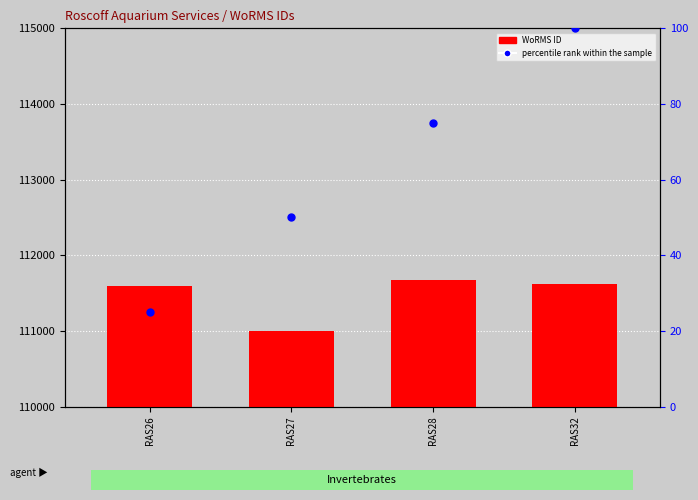

What is the change in value from RAS26 to RAS28?

+70